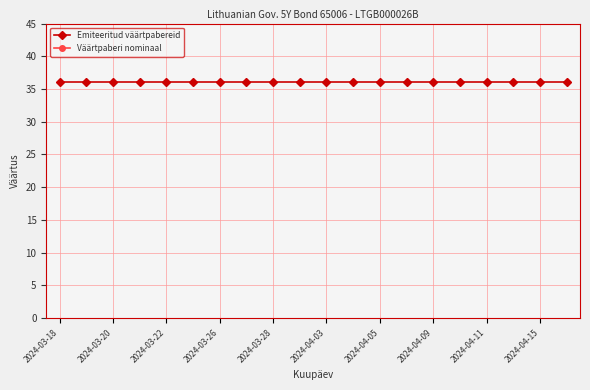

The value of Väärtpaberi nominaal at 2024-04-11 is 161. True or false?

False